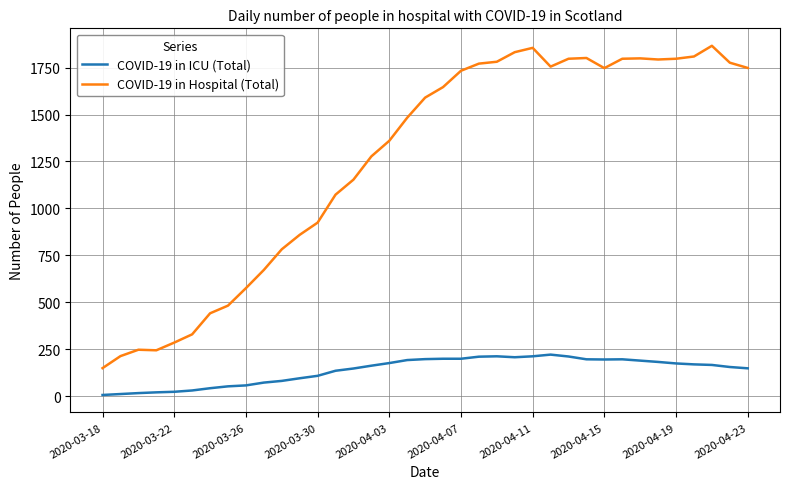

True or false: COVID-19 in ICU (Total) and COVID-19 in Hospital (Total) cross at least once.

False